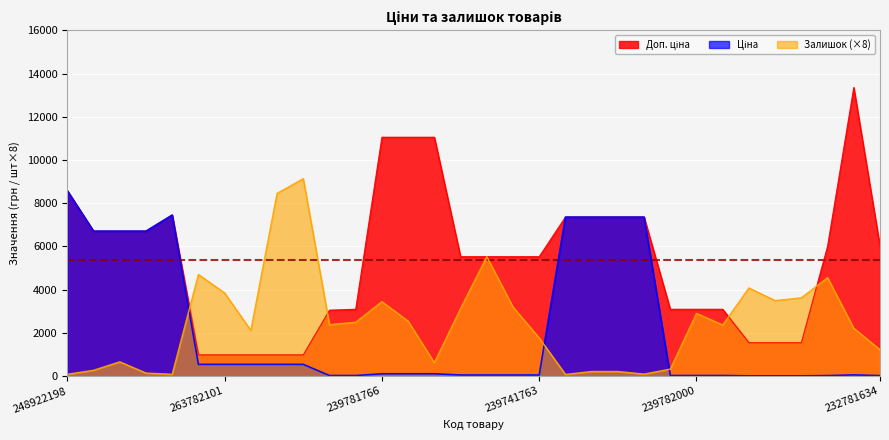

How many times do Доп. ціна and Залишок cross each other?

4